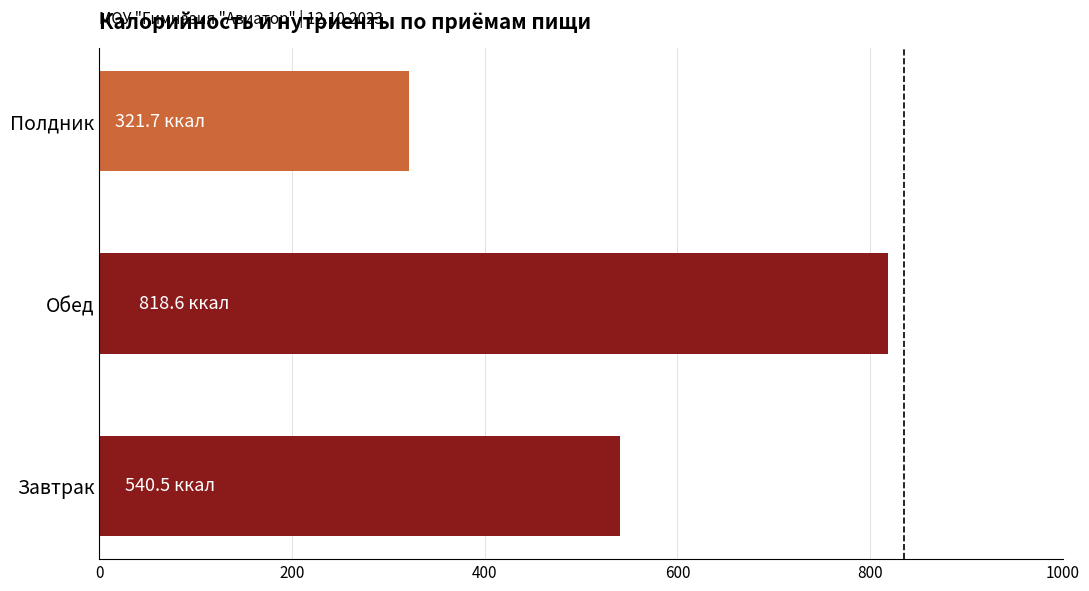

What is the ratio of the value at Полдник to the value at Завтрак?

0.6